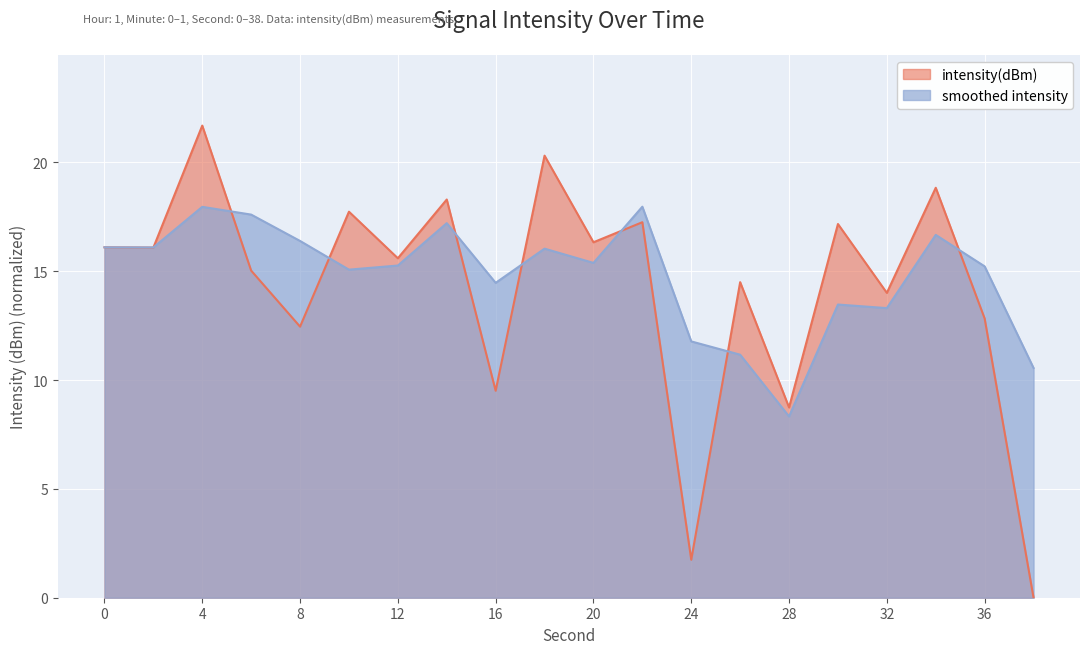

What is the difference between the values at 34 and 36?

6.0